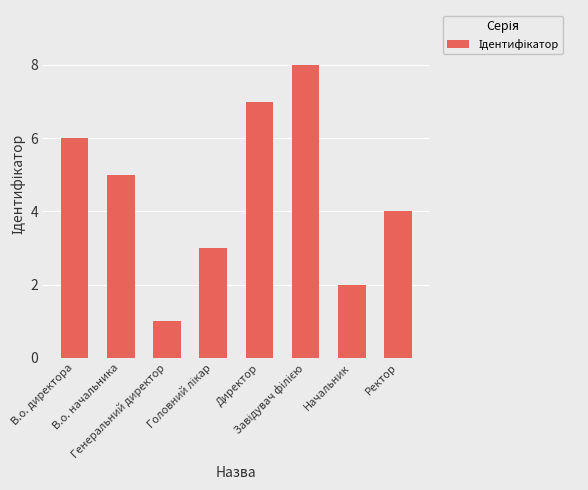

At which label is the value closest to 4?

Ректор